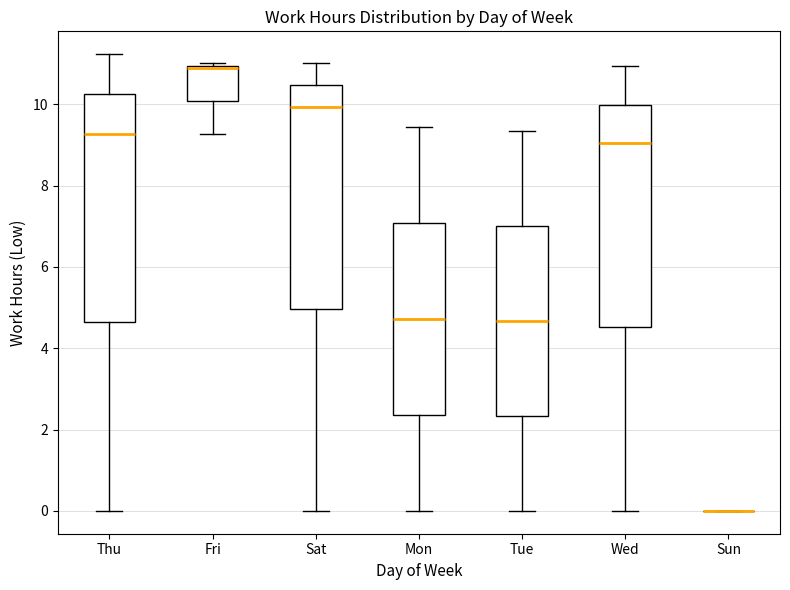

Where is the lower edge of the box for Wed on the y-axis? The values are not printed on the chart, so give them approximately, as read against the axis.

4.6